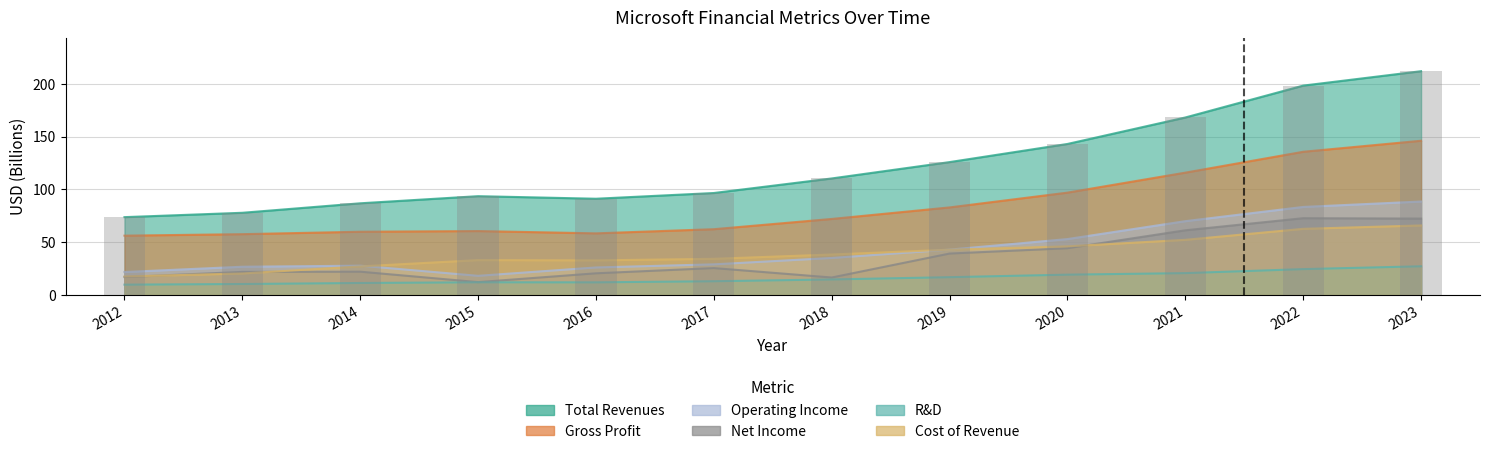

At which label is Net Income closest to 42?

2020